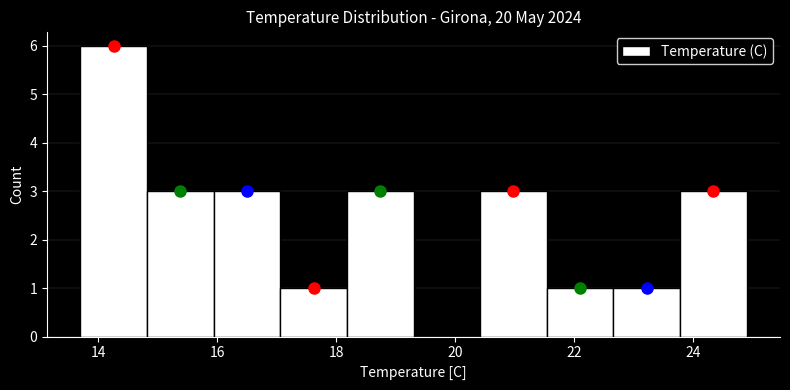

What is the height of the bar covering 23.78 to 24.90 on the x-axis? Neither the bar edges nor the heights are printed on the chart, so give them approximately, as read against the axes.

3